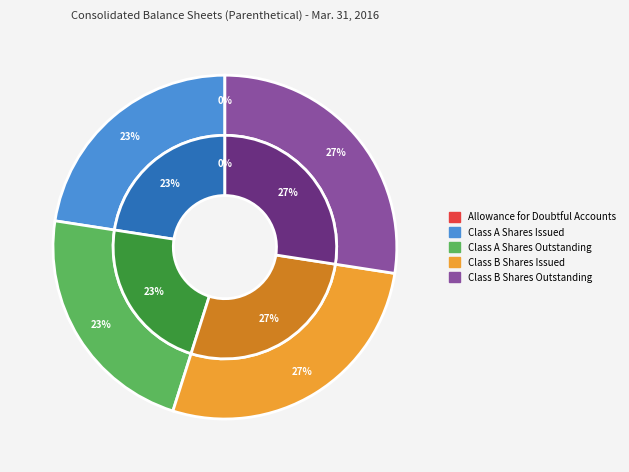

To the nearest percent, what portion does Class A Shares Outstanding represent?

23%